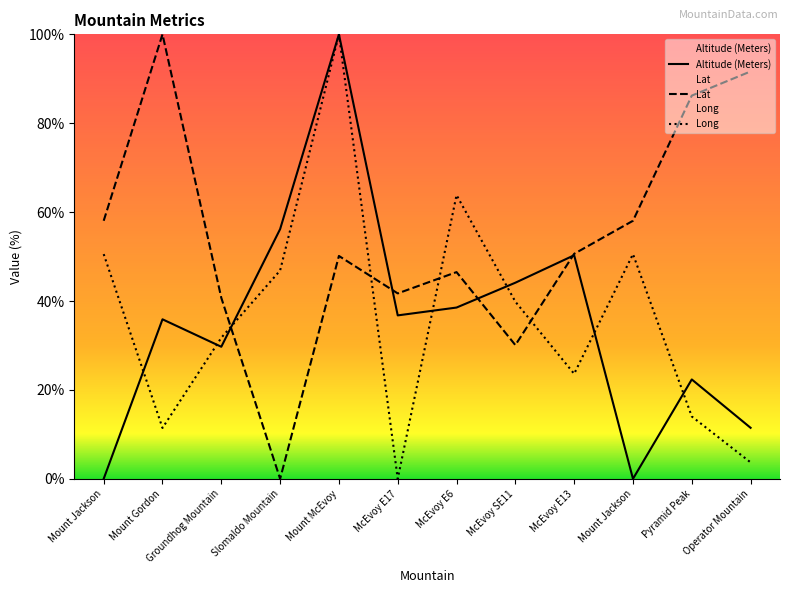

What is the difference between the maximum and minimum values in the Long series?

100.0